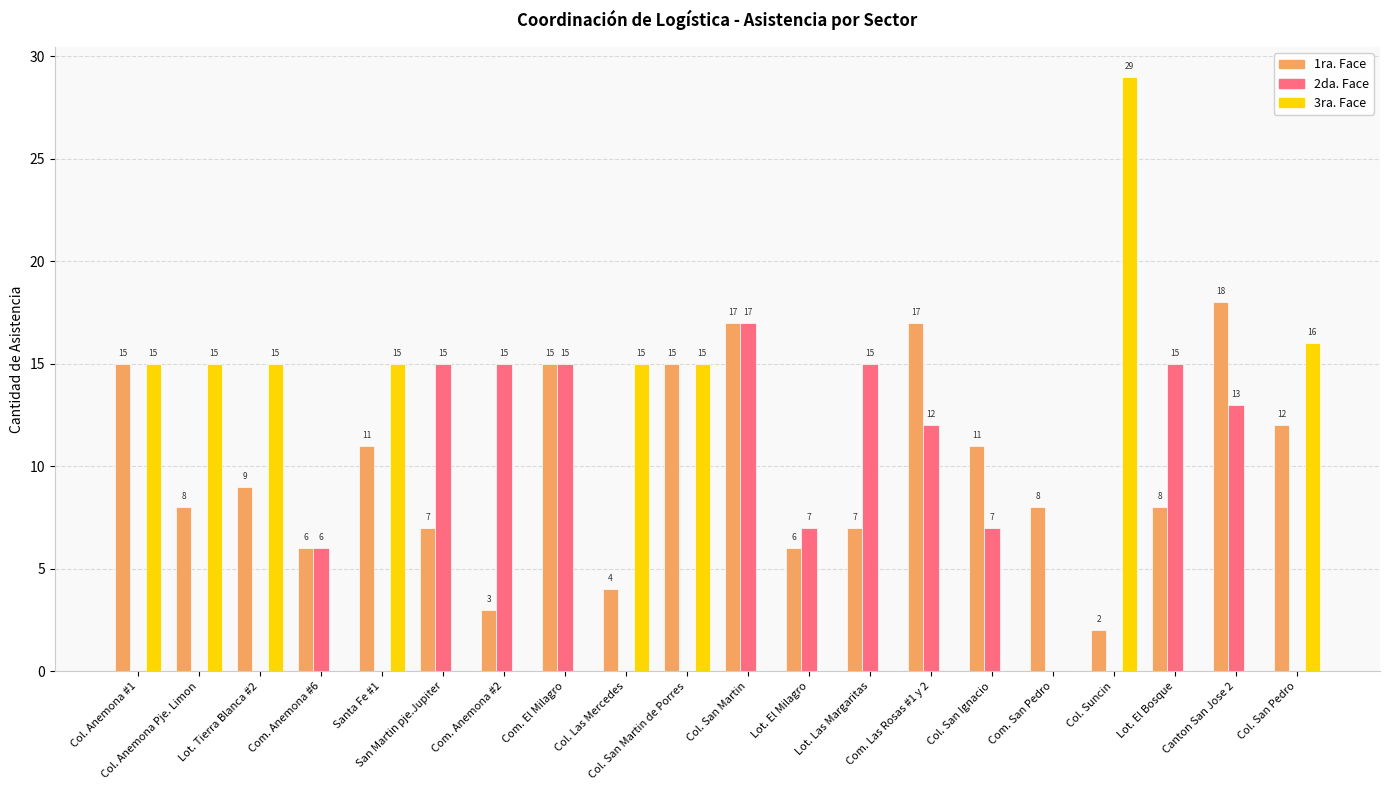

How many positive values does the 3ra. Face series have?

8